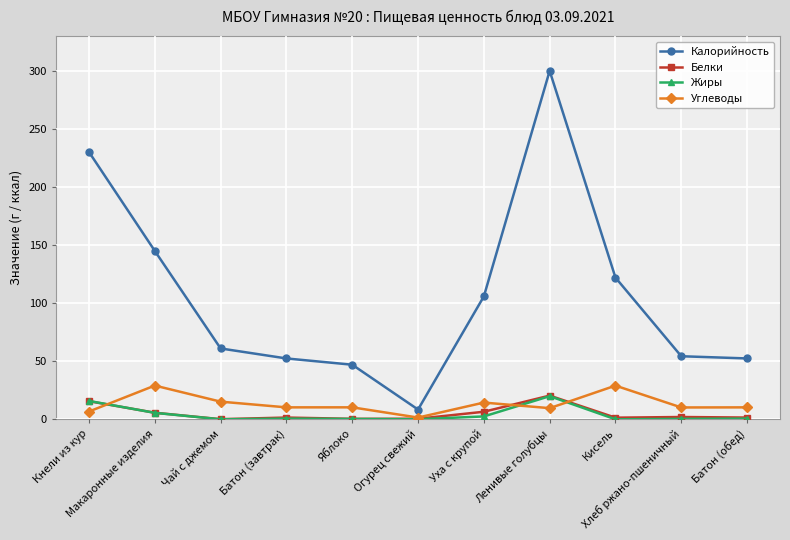

The Калорийность series shows 54.3 at Хлеб ржано-пшеничный. True or false?

True